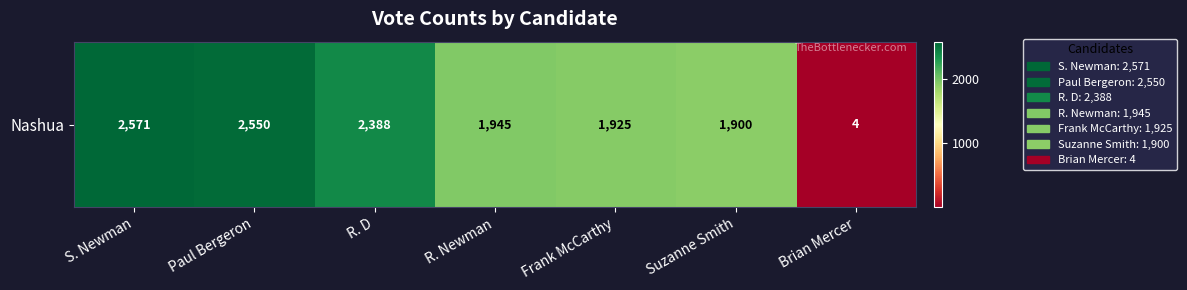

What is the difference between the second highest and second lowest values?

650